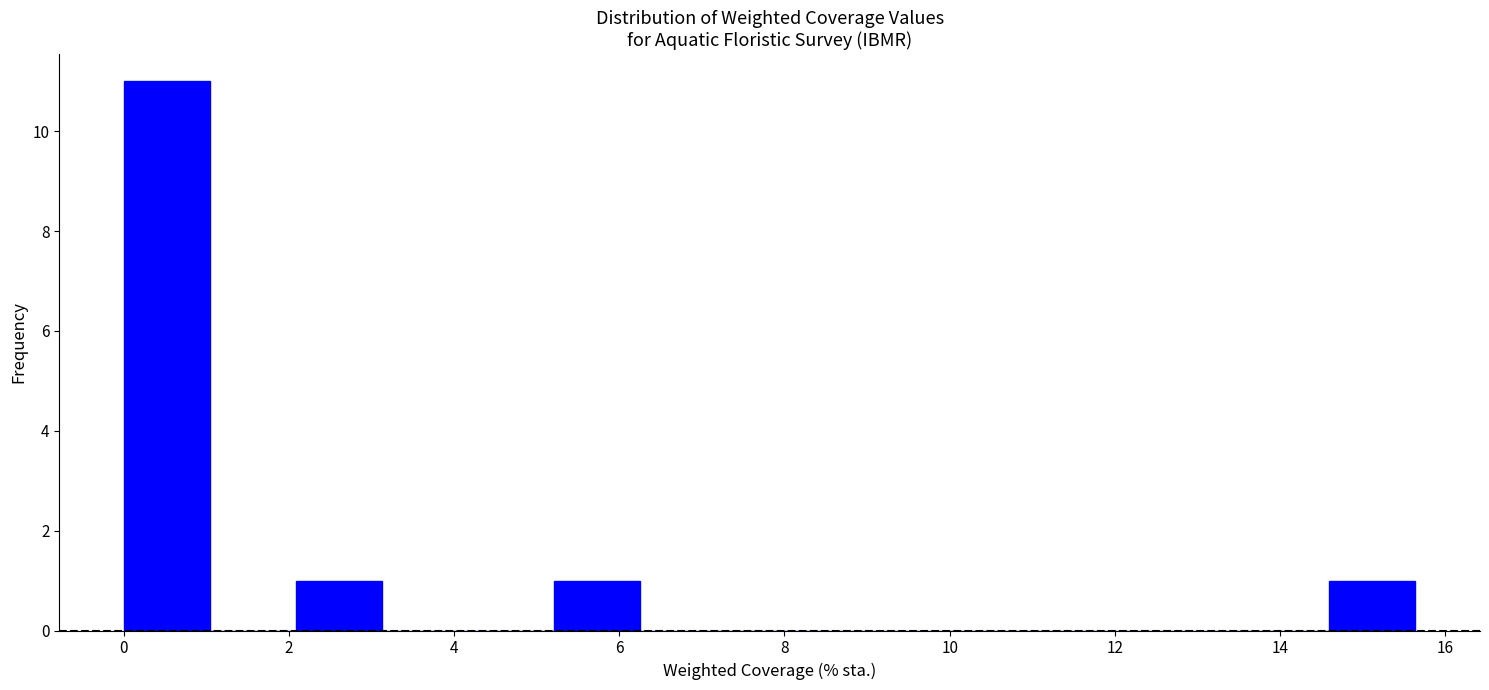

Reading left to right, list every bar in this chart as the range it spans on the x-axis followed by its height. Neither the bar edges nor the heights are printed on the chart, so give them approximately, as read against the axes.

0.0 to 1.0: 11
1.0 to 2.0: 0
2.0 to 3.2: 1
3.2 to 4.2: 0
4.2 to 5.2: 0
5.2 to 6.2: 1
6.2 to 7.2: 0
7.2 to 8.4: 0
8.4 to 9.4: 0
9.4 to 10.4: 0
10.4 to 11.4: 0
11.4 to 12.6: 0
12.6 to 13.6: 0
13.6 to 14.6: 0
14.6 to 15.6: 1